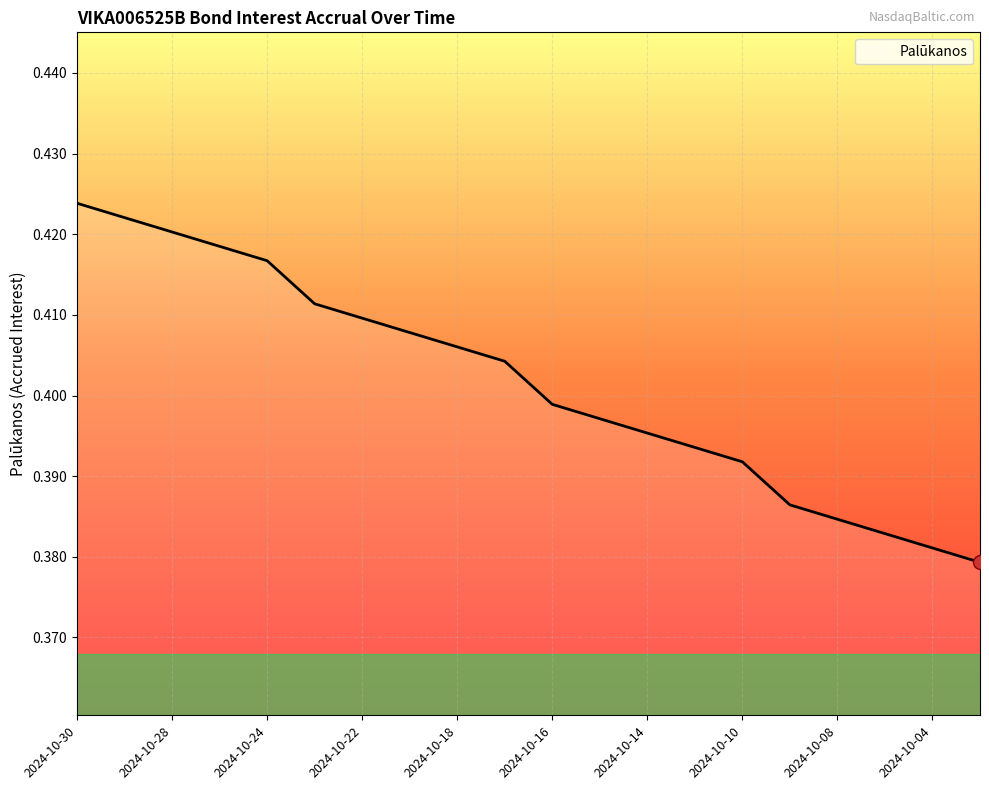

List the labels in order of value, largest first.

2024-10-30, 2024-10-29, 2024-10-28, 2024-10-25, 2024-10-24, 2024-10-23, 2024-10-22, 2024-10-21, 2024-10-18, 2024-10-17, 2024-10-16, 2024-10-15, 2024-10-14, 2024-10-11, 2024-10-10, 2024-10-09, 2024-10-08, 2024-10-07, 2024-10-04, 2024-10-03